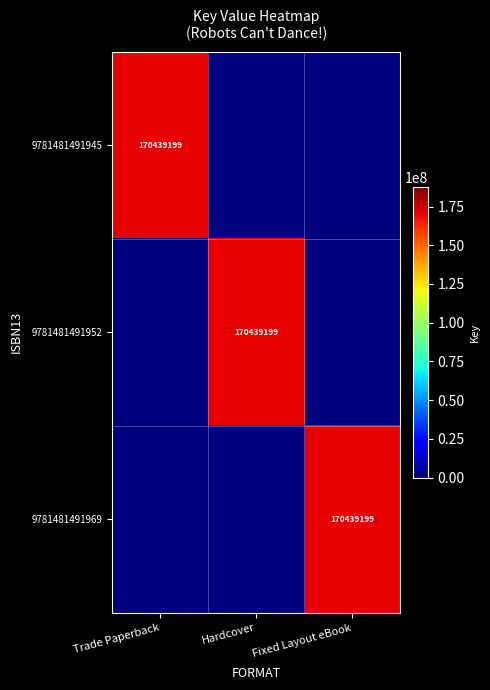

Is it true that 9781481491952 equals 170439199 at Hardcover?

True